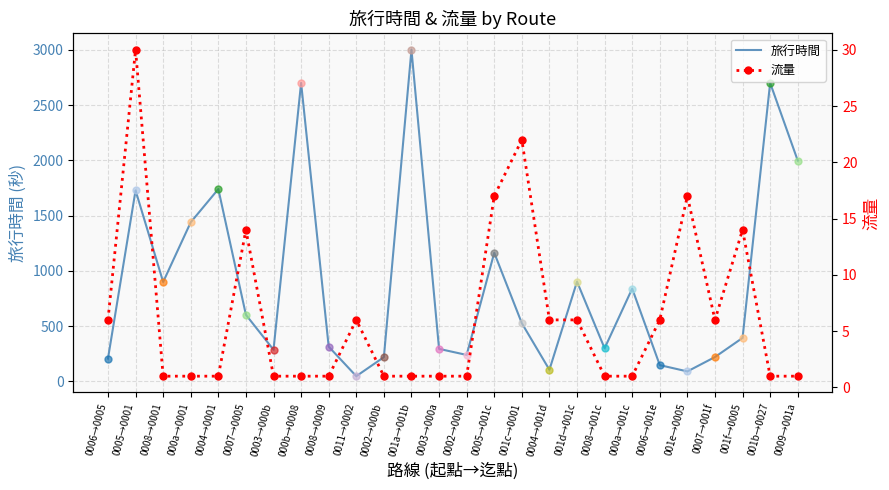

Which series has the widest spread of values?

旅行時間